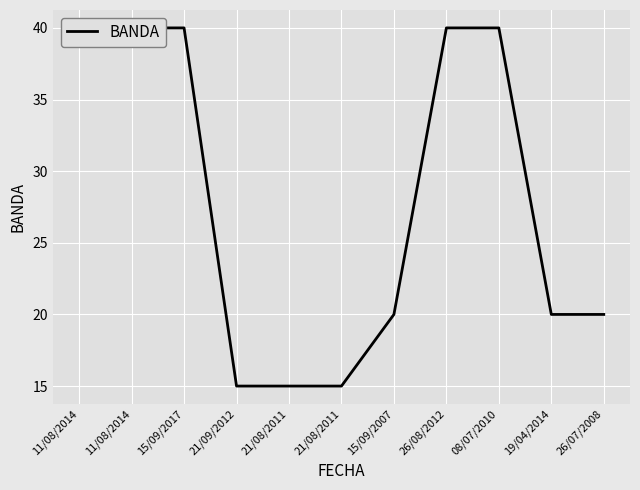

Reading right to left, transcribe all the data shown in this chart.

20	20	40	40	20	15	15	15	40	40	40